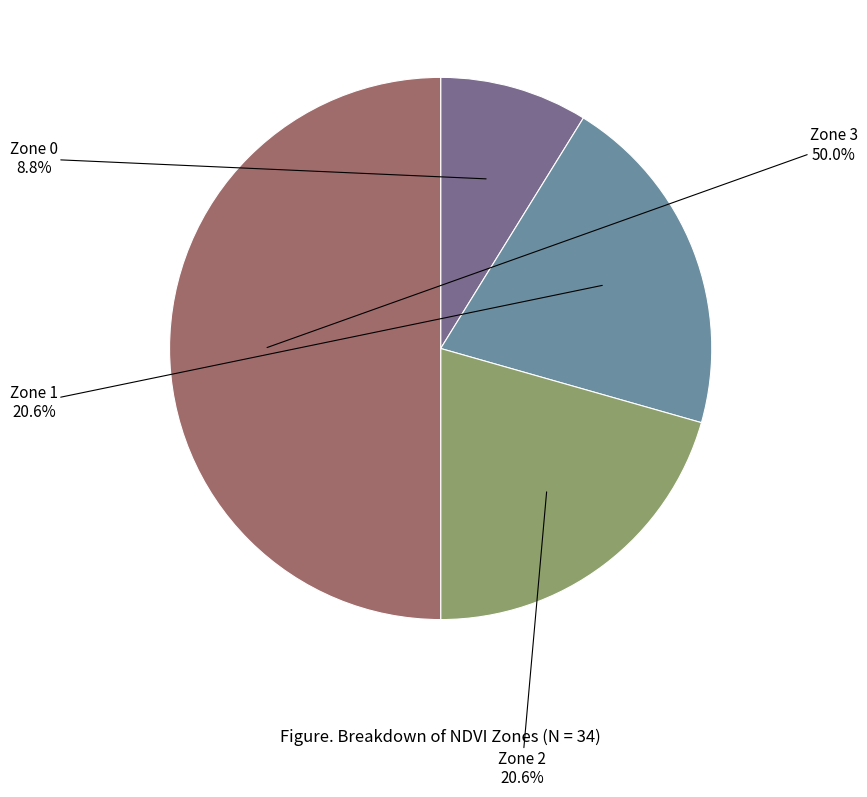

How many slices are in this pie chart?

4